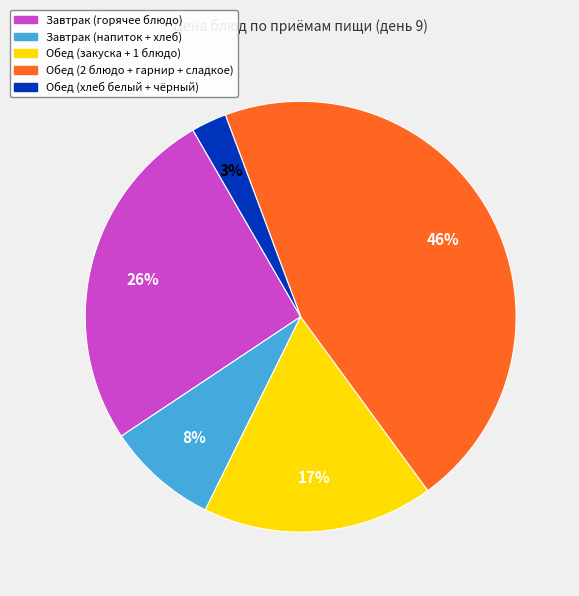

To the nearest percent, what is the average slice percentage?

20%